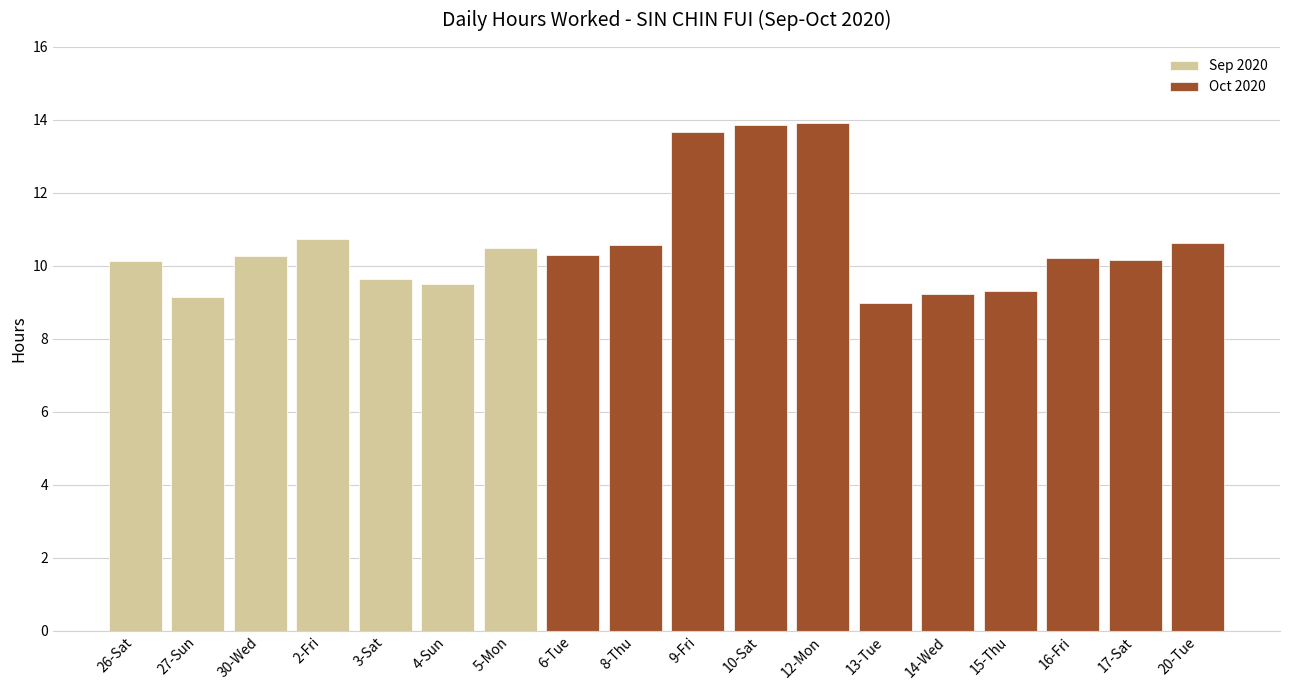

What is the maximum value shown in the chart?

13.9